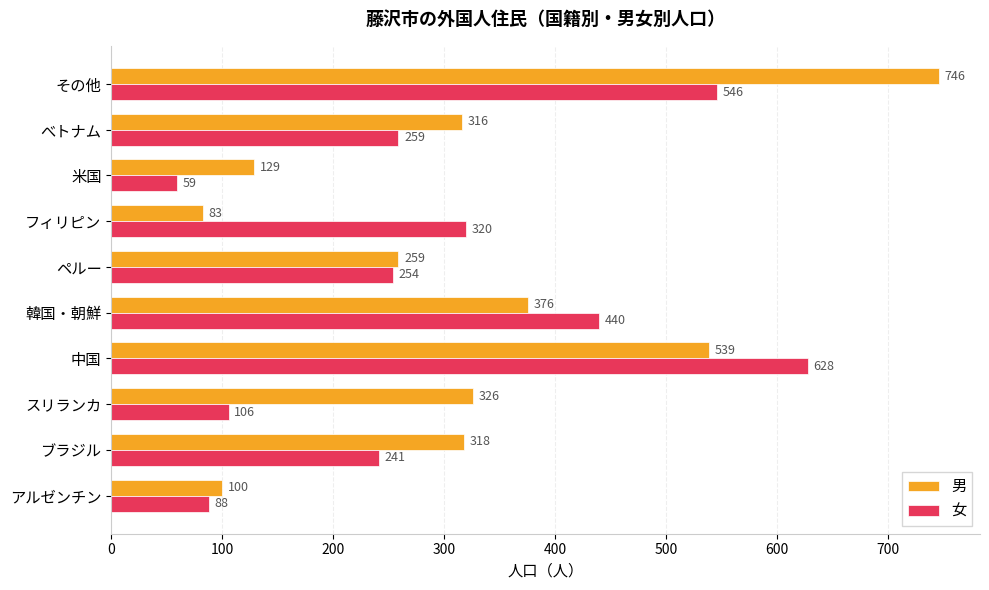

At which category is the sum across all series the highest?

その他